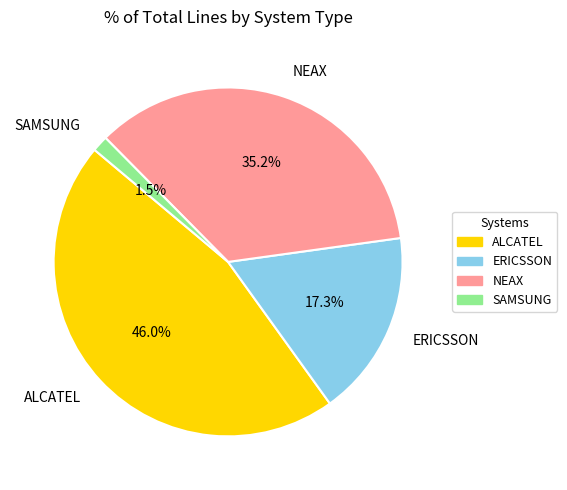

Count the number of slices in the pie.

4